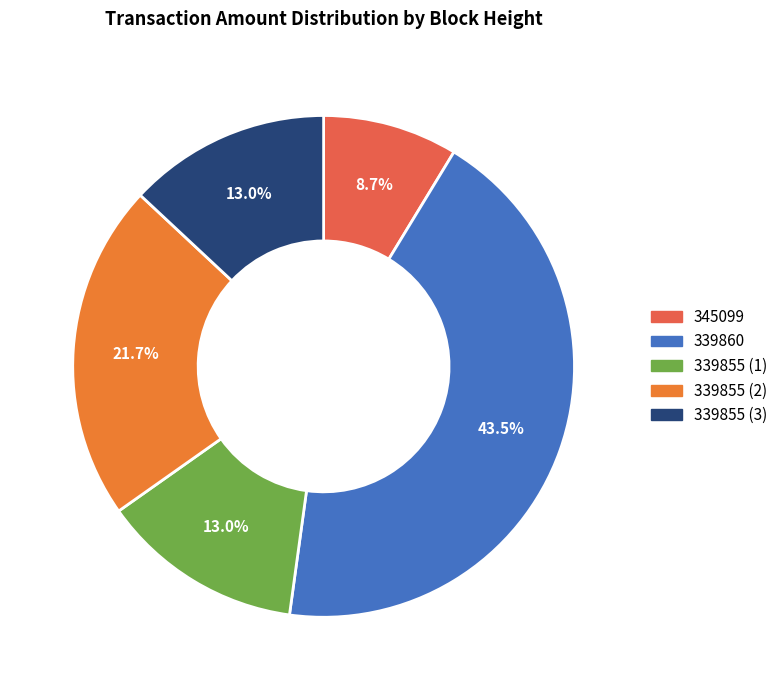

Count the number of slices in the pie.

5